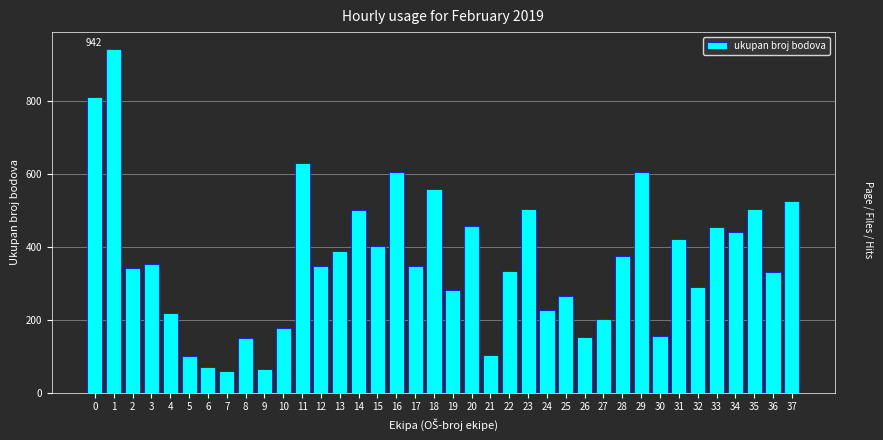

Between 27 and 23, which is larger?

23